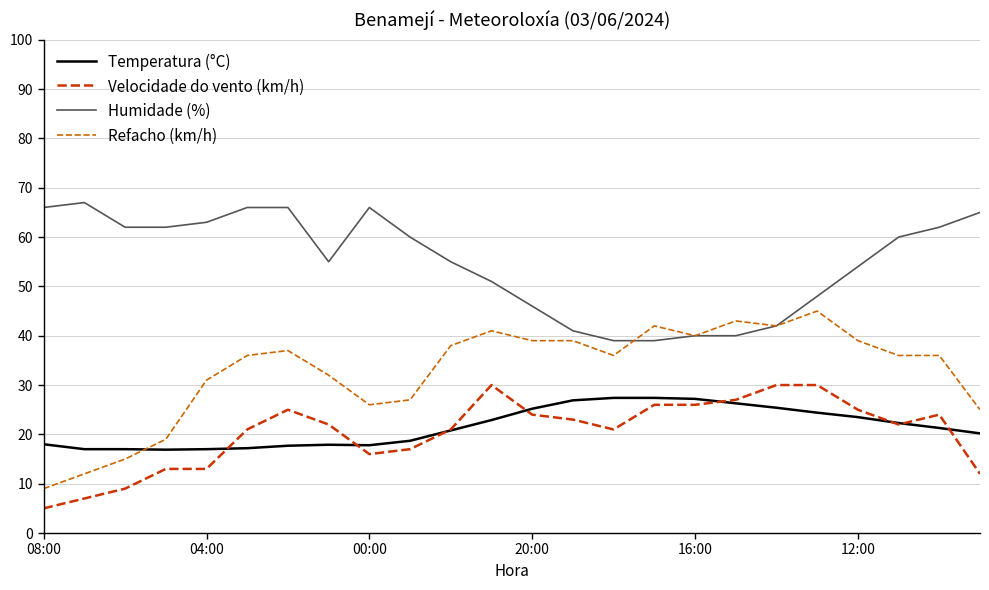

How many values in the Humidade (%) series are below 60?

12